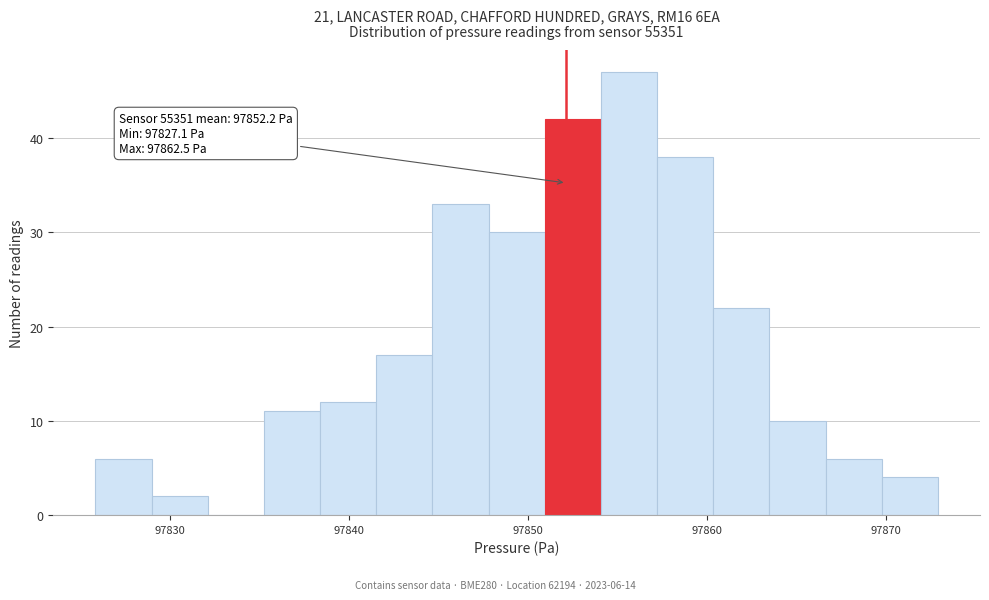

Around what value on the x-axis is the tallest bar? Give the approximate position of its centre, as read against the axis.

97856